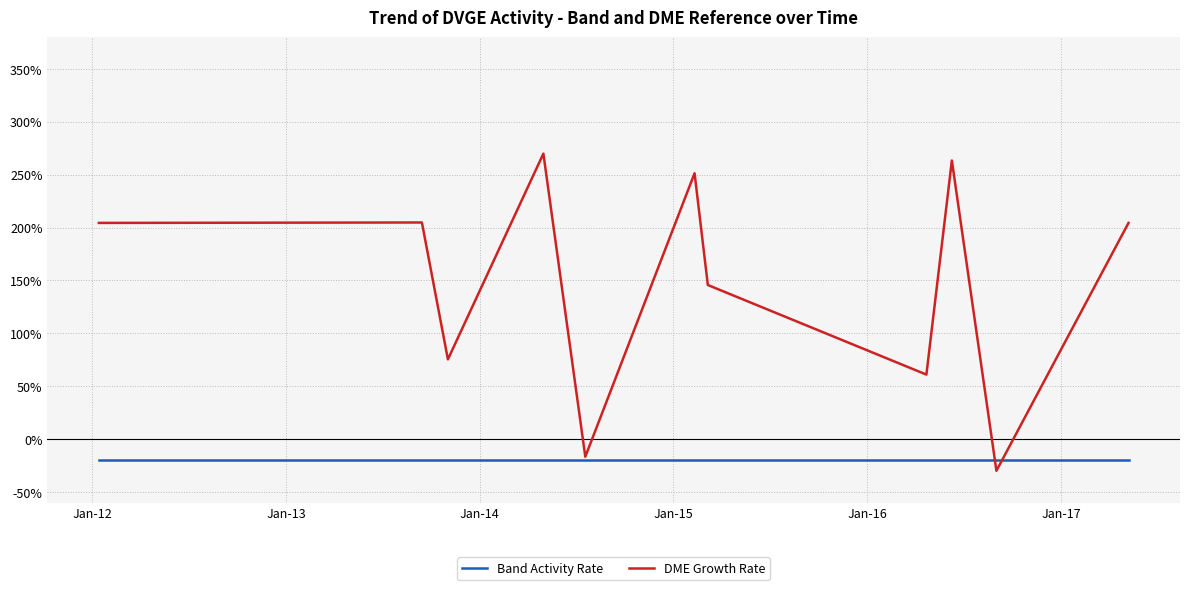

Which series has the largest range (max minus min)?

DME Growth Rate